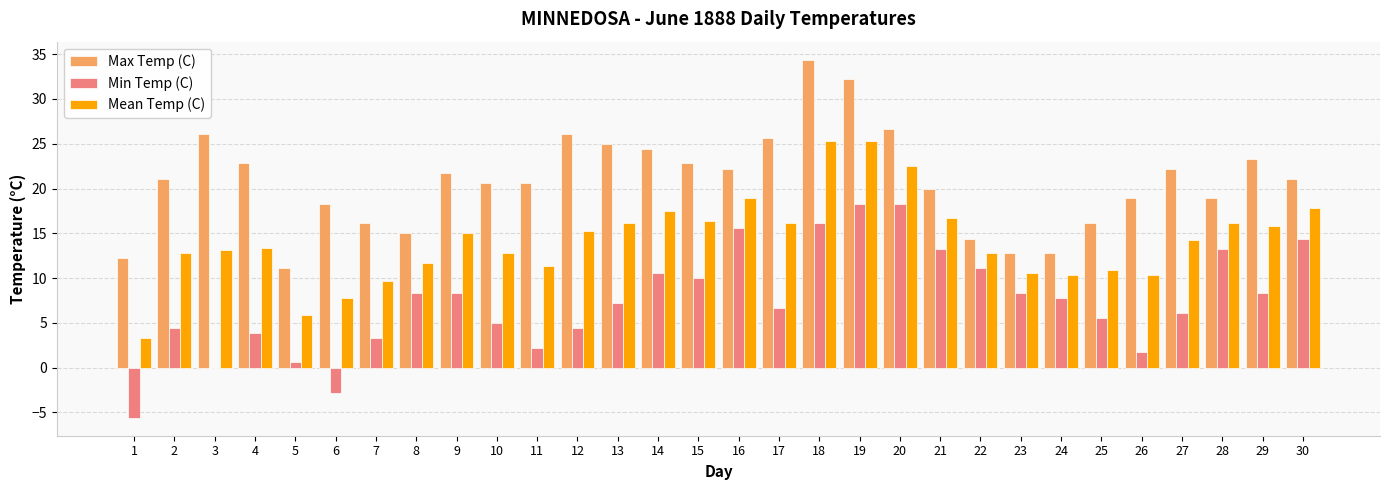

Which series has the largest total across all categories?

Max Temp (C)